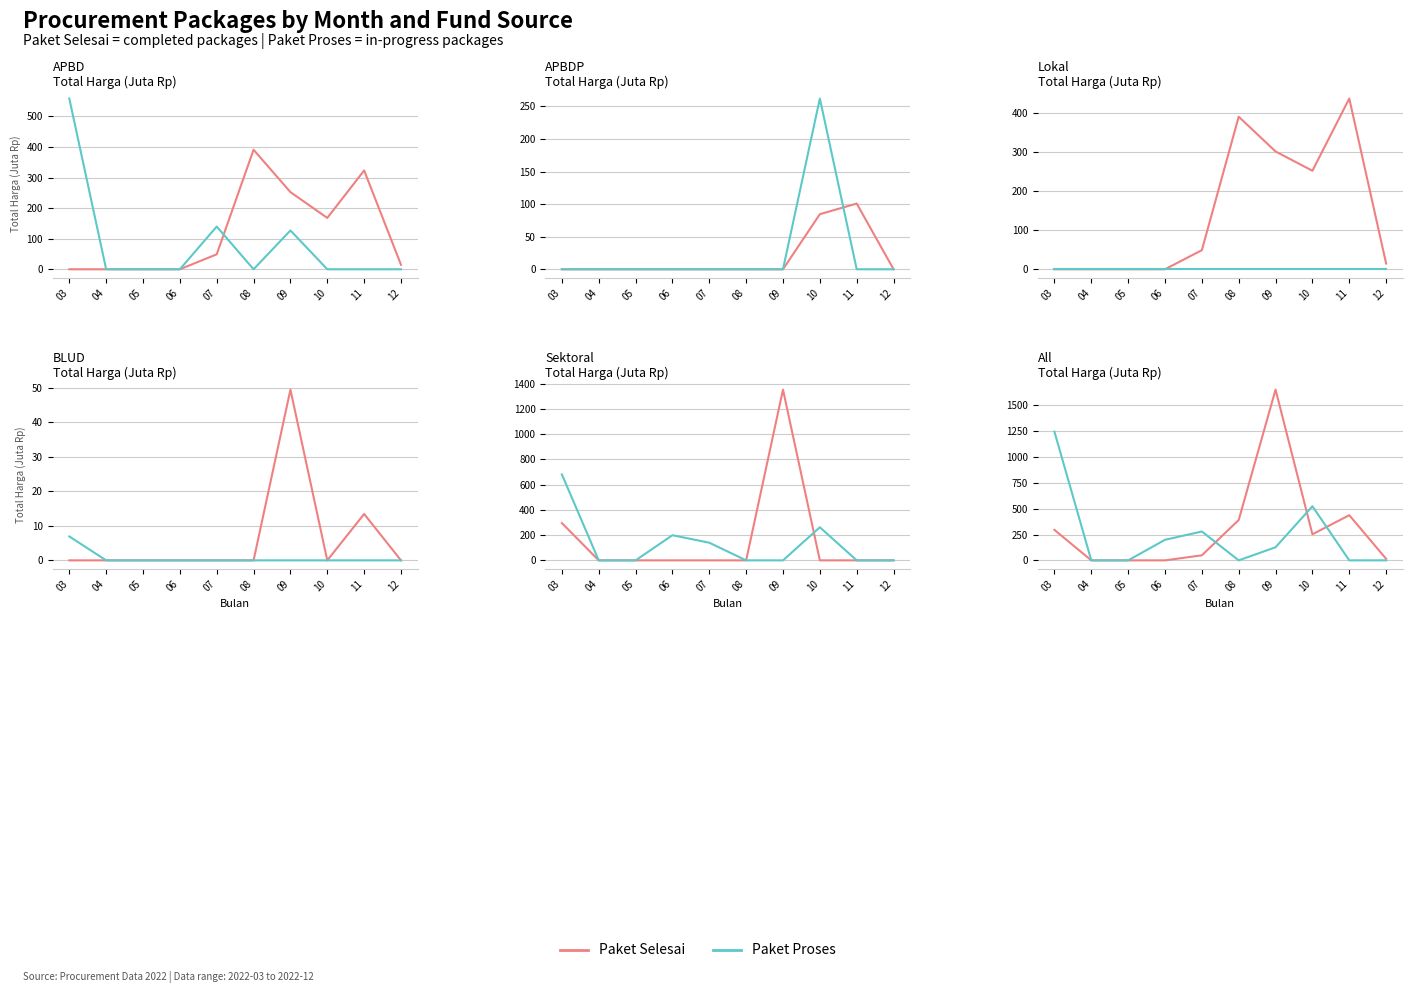

What is the difference between the highest and lowest values at 08?

391.1